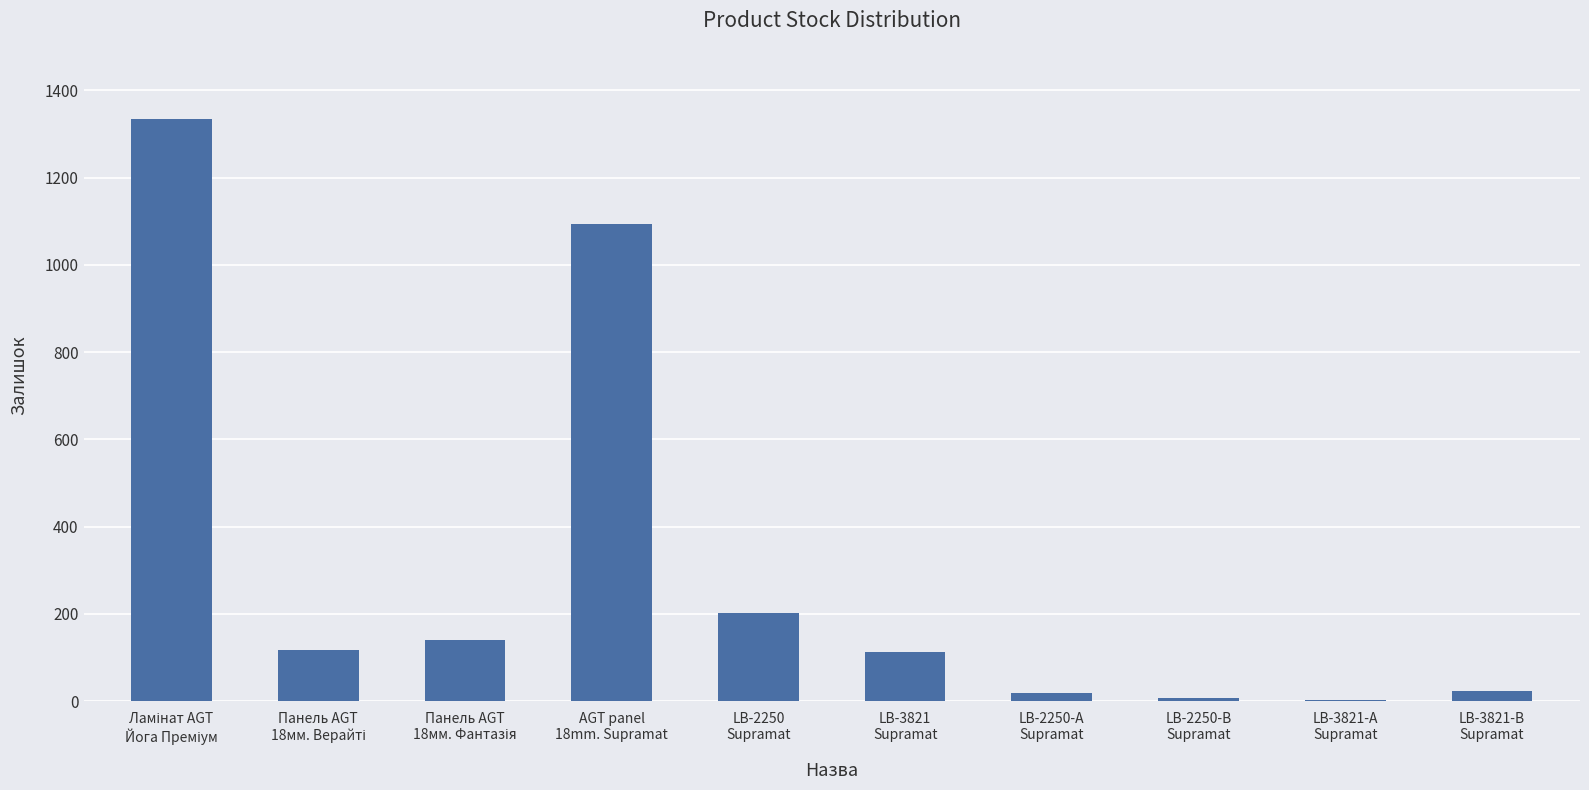

What is the sum of all values?

3054